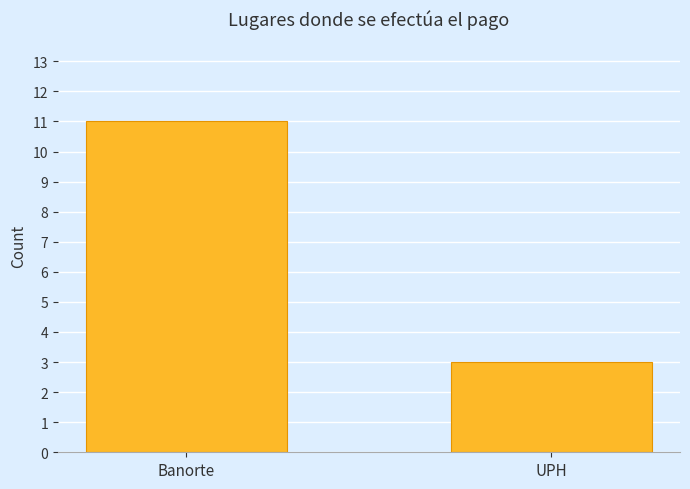

What is the approximate value at Banorte?

11